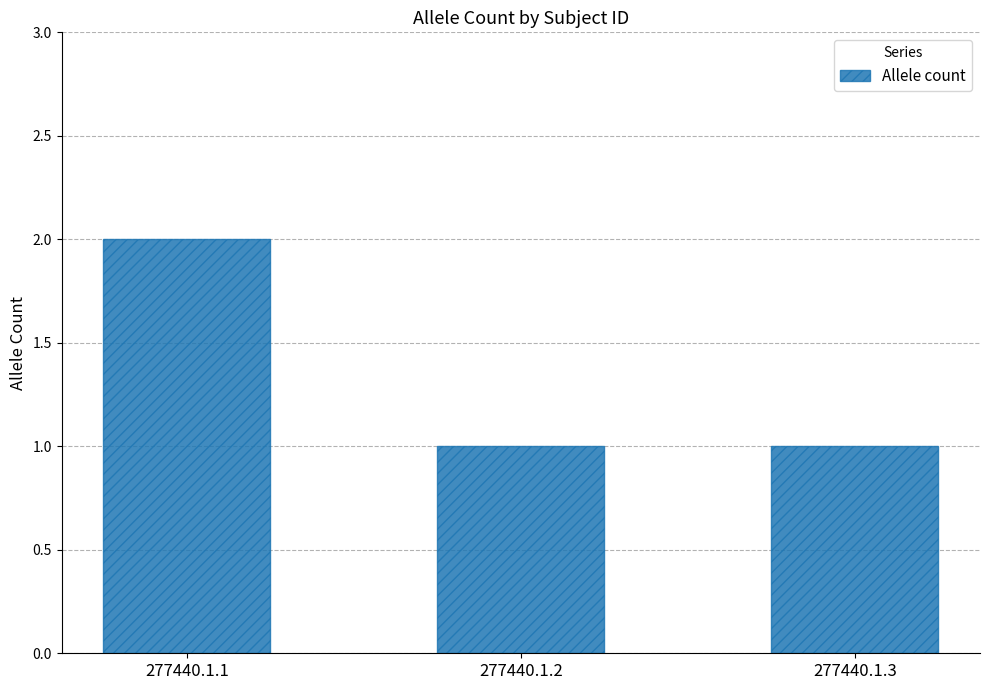

What value does the data have at 277440.1.2?

1